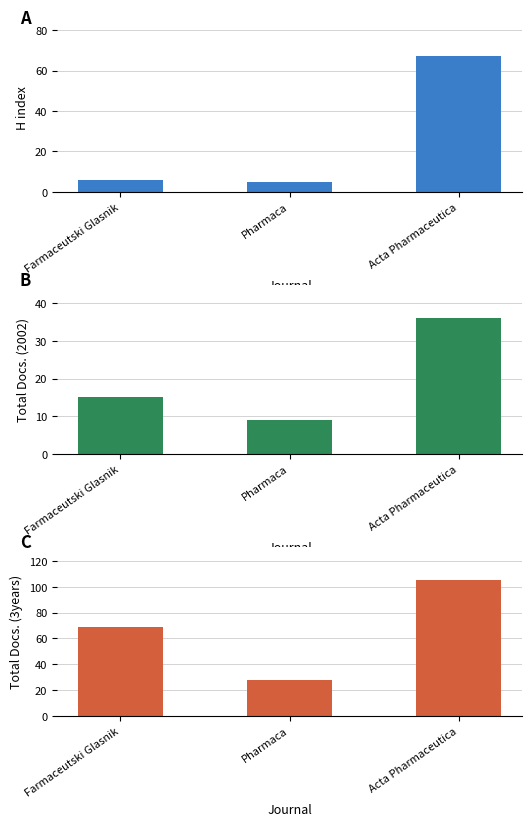

Reading left to right, what are all the values shown in this chart?

H index: 6	5	67
Total Docs. (2002): 15	9	36
Total Docs. (3years): 69	28	105